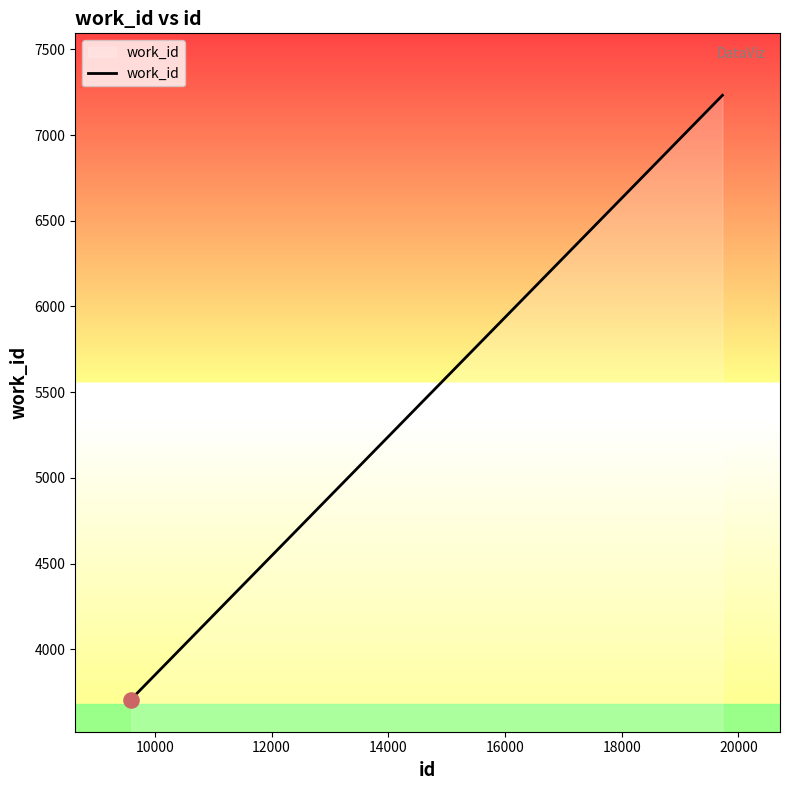

What is the smallest value displayed?

3704